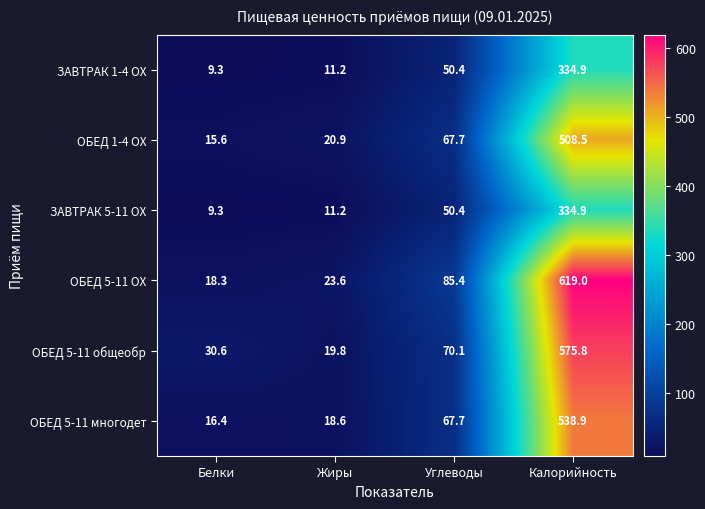

Is it true that ОБЕД 5-11 общеобр equals 51.9 at Белки?

False